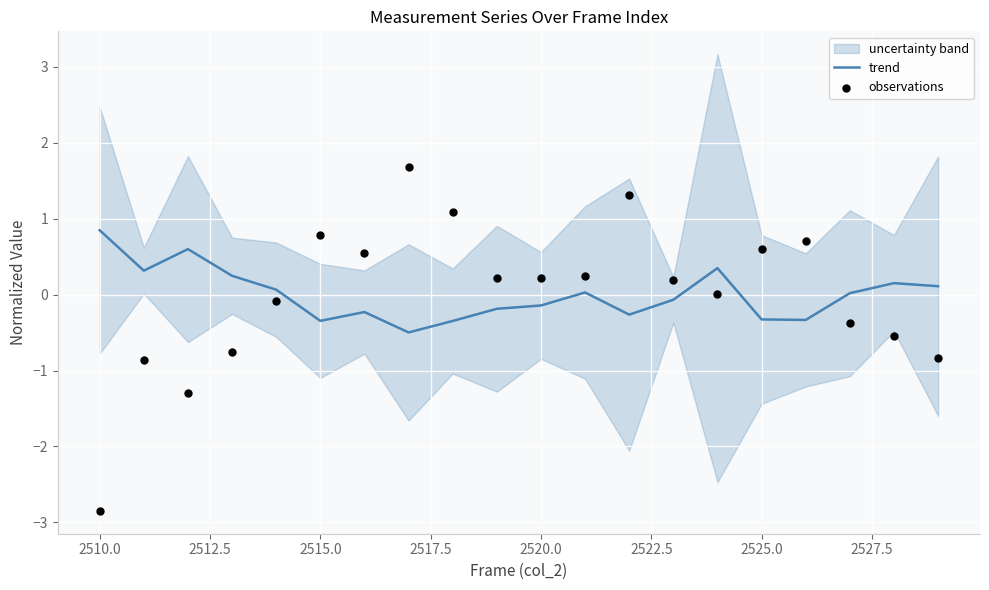

True or false: trend has a value of -0.1 at 2520.0.

True